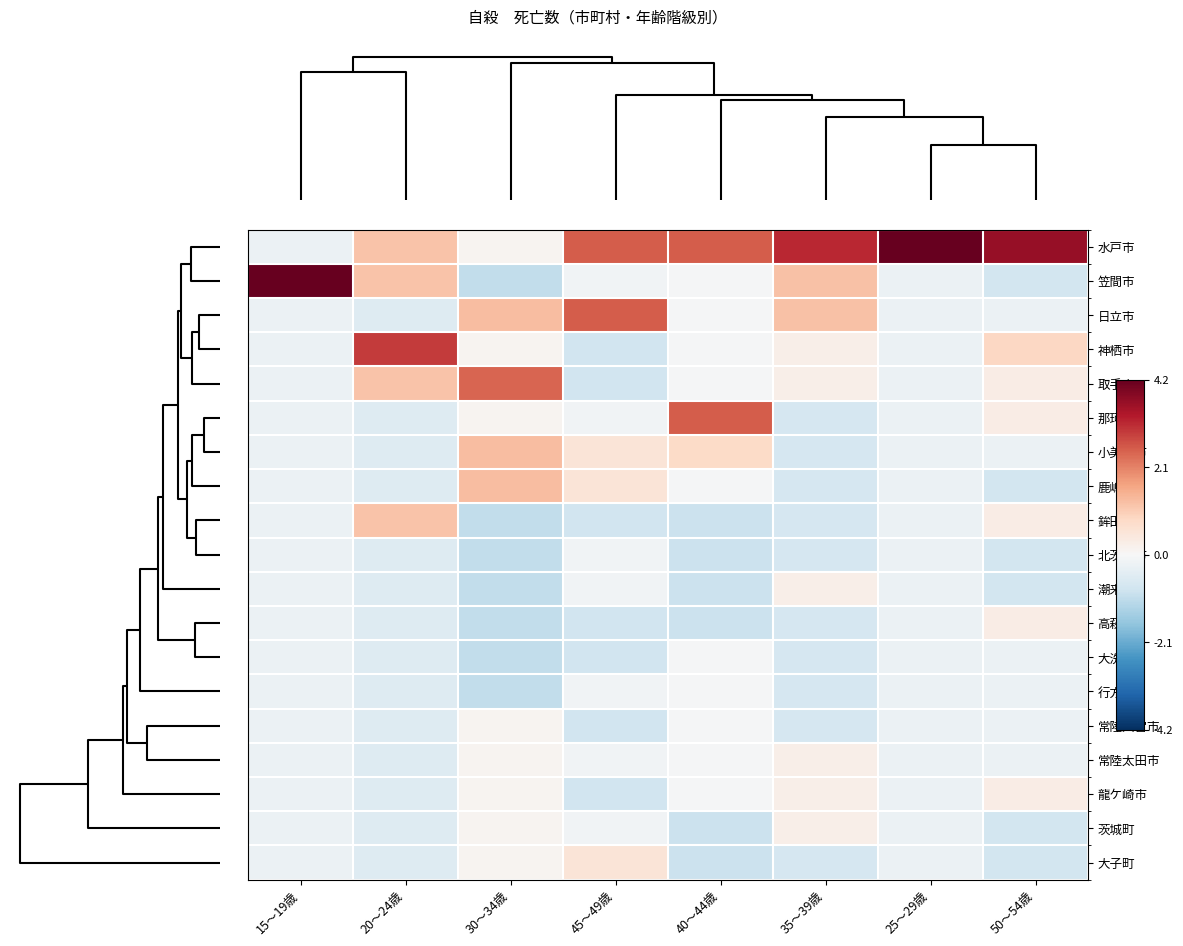

At which category does the chart reach its minimum across all series?

30～34歳